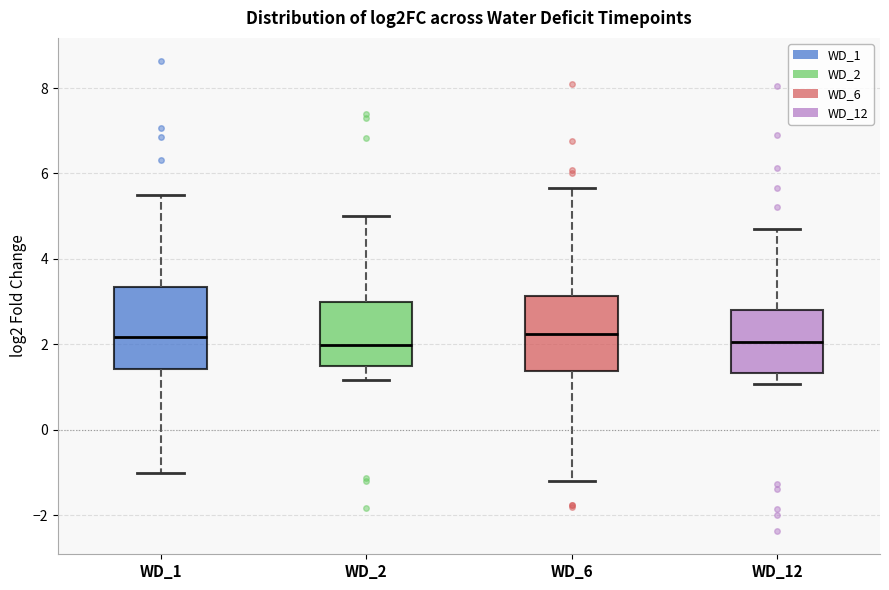

Where does the median line of the box for WD_12 sit on the y-axis? The values are not printed on the chart, so give them approximately, as read against the axis.

2.0